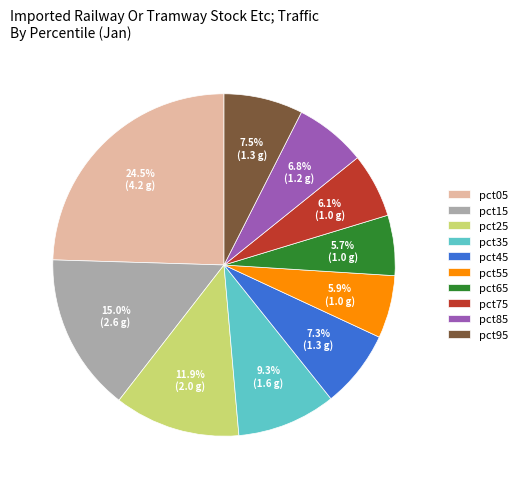

Between pct75 and pct25, which is larger?

pct25